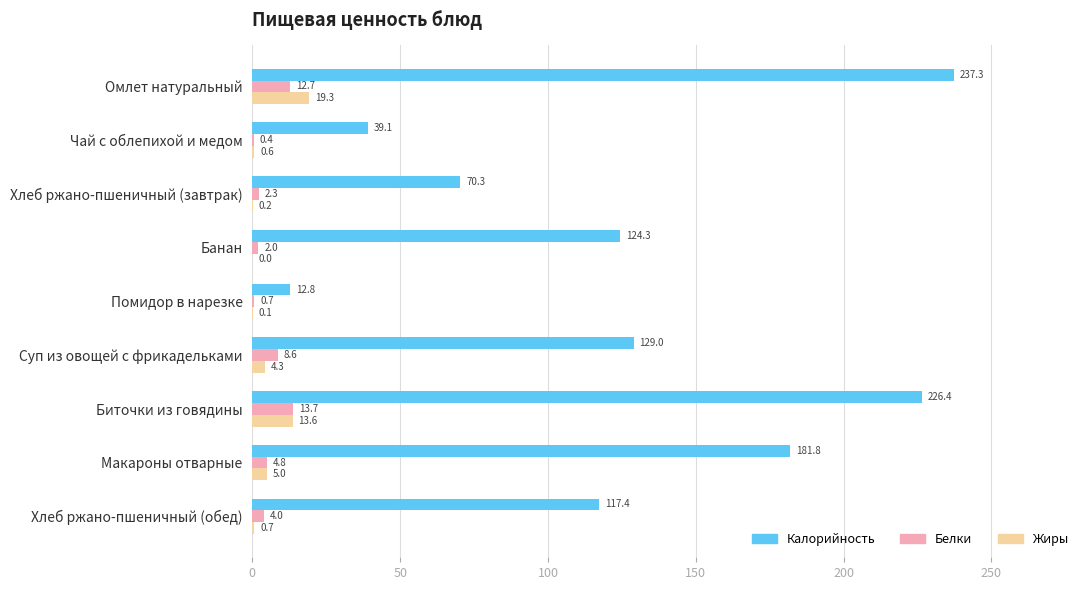

Read the Белки value at Банан.

2.0